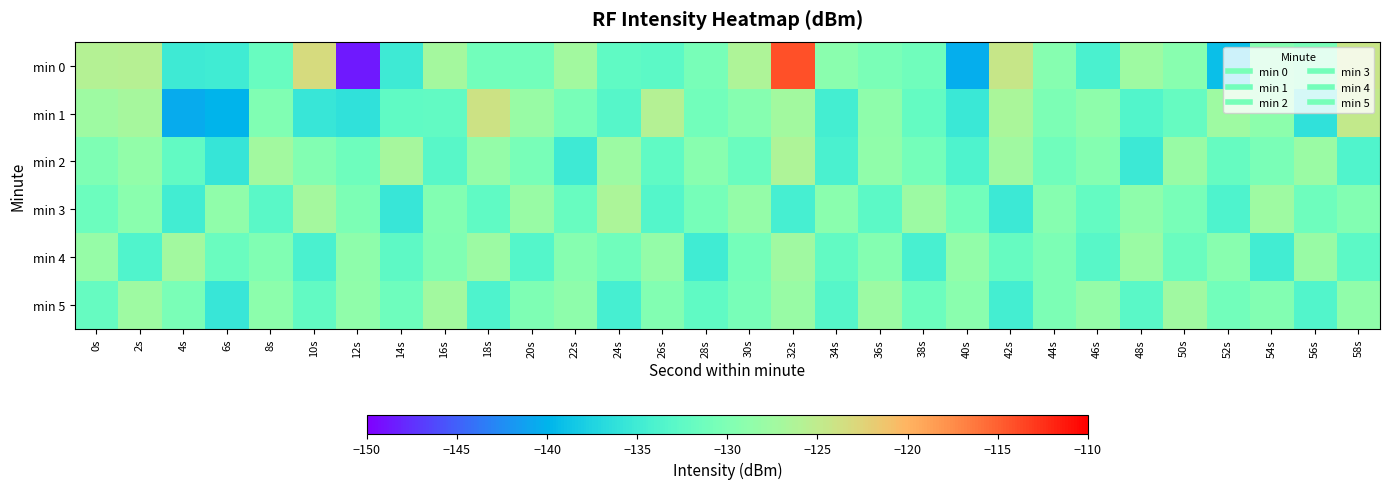

Which series has the widest spread of values?

min 0